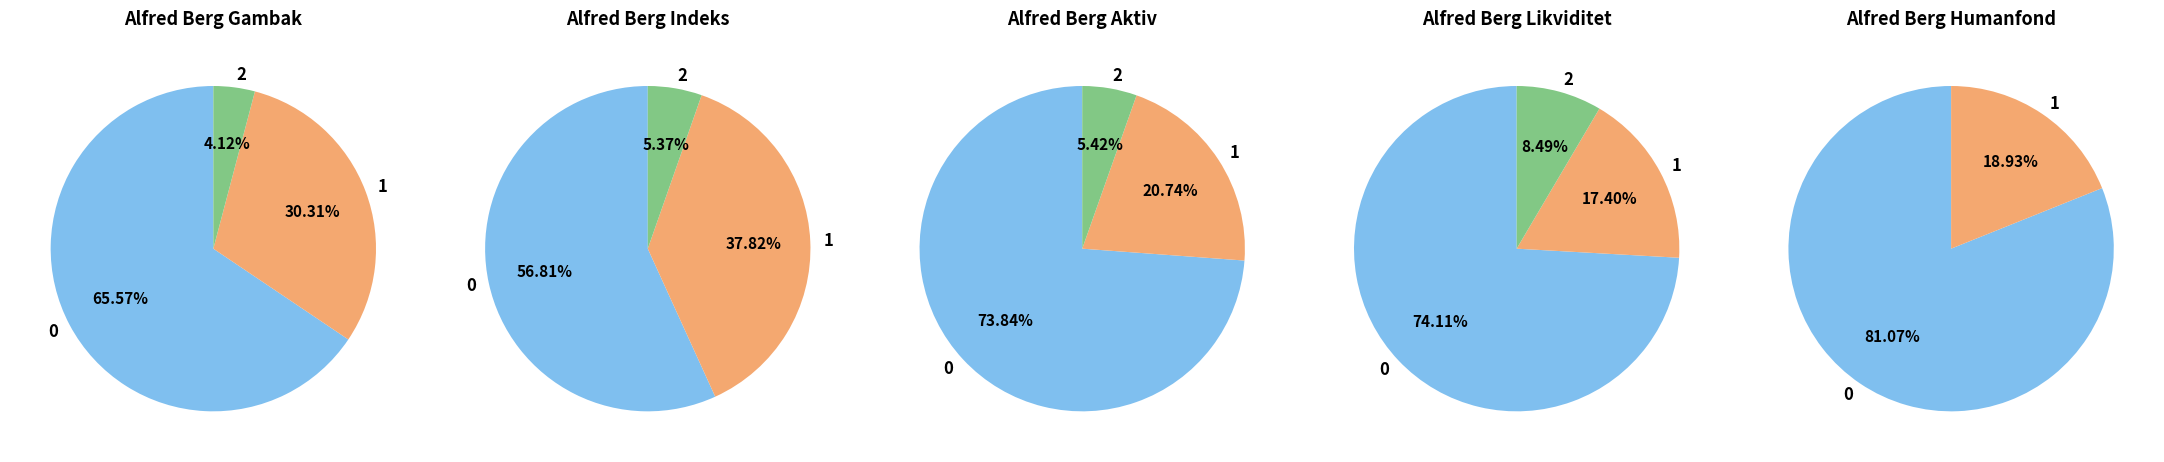

Which slice is the smallest?

Alfred Berg Gambak